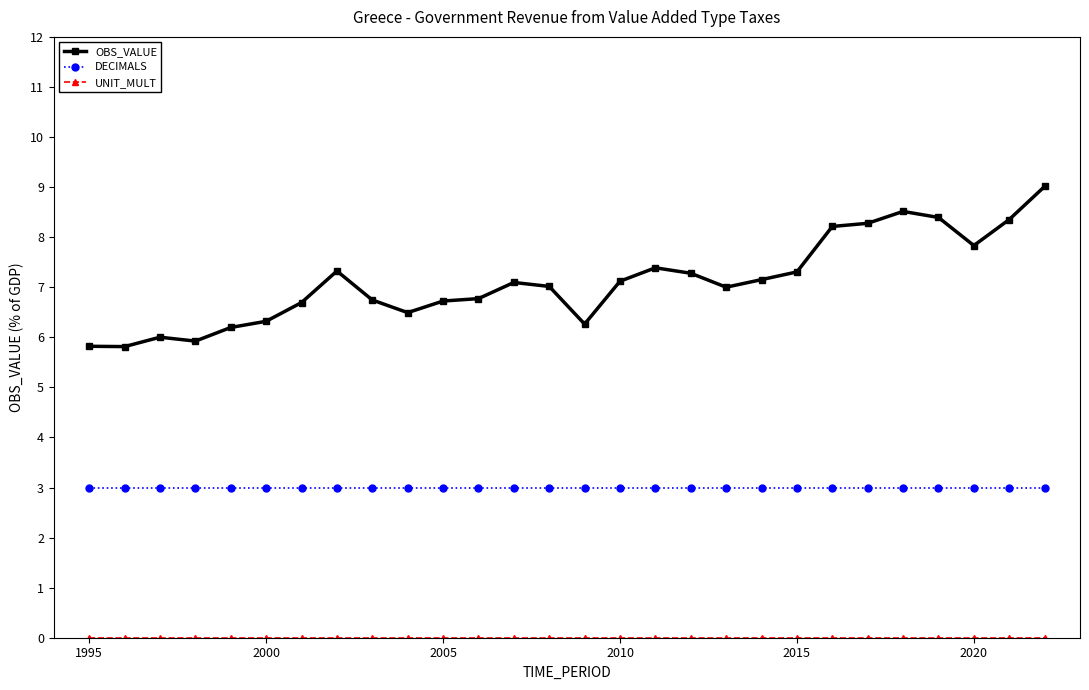

Which series has the widest spread of values?

OBS_VALUE